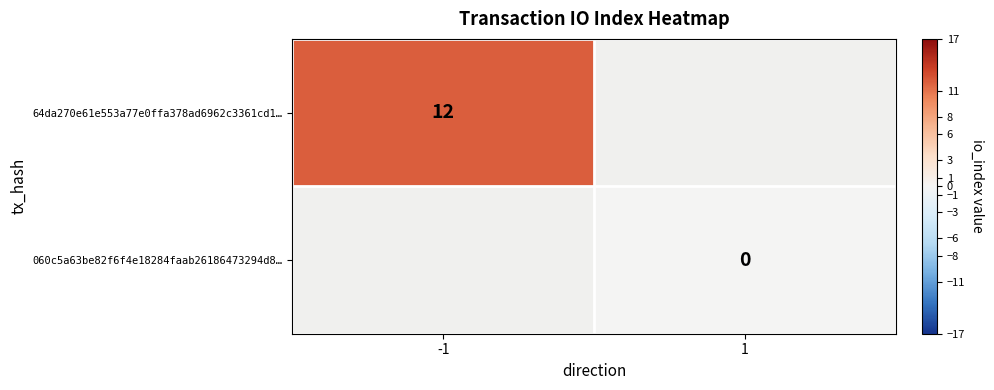

Is it true that 64da270e61e553a77e0ffa378ad6962c3361cd1… equals 12 at -1?

True